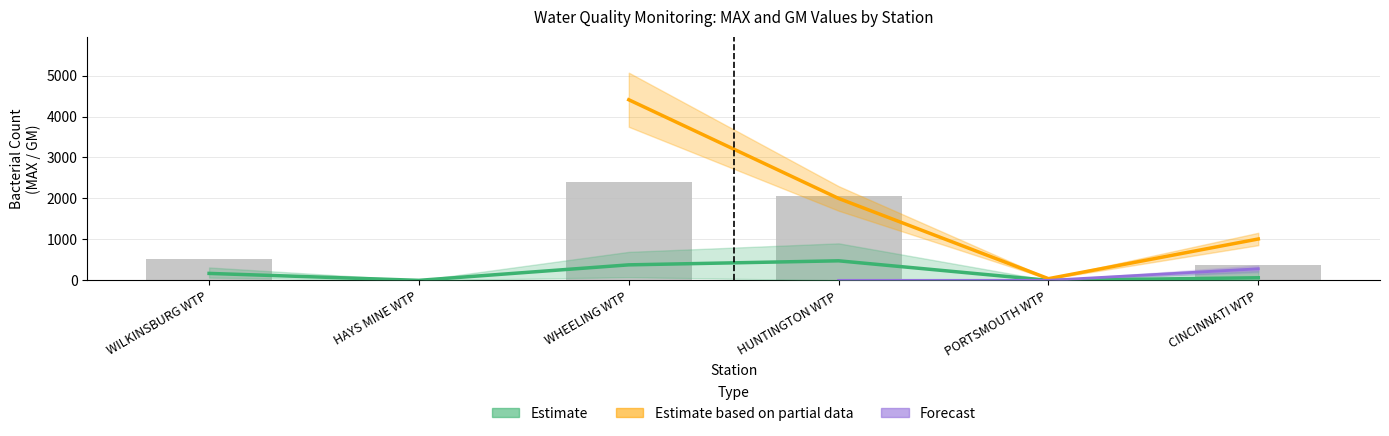

Which category has the highest value in the GM_FEB series?

HUNTINGTON WTP